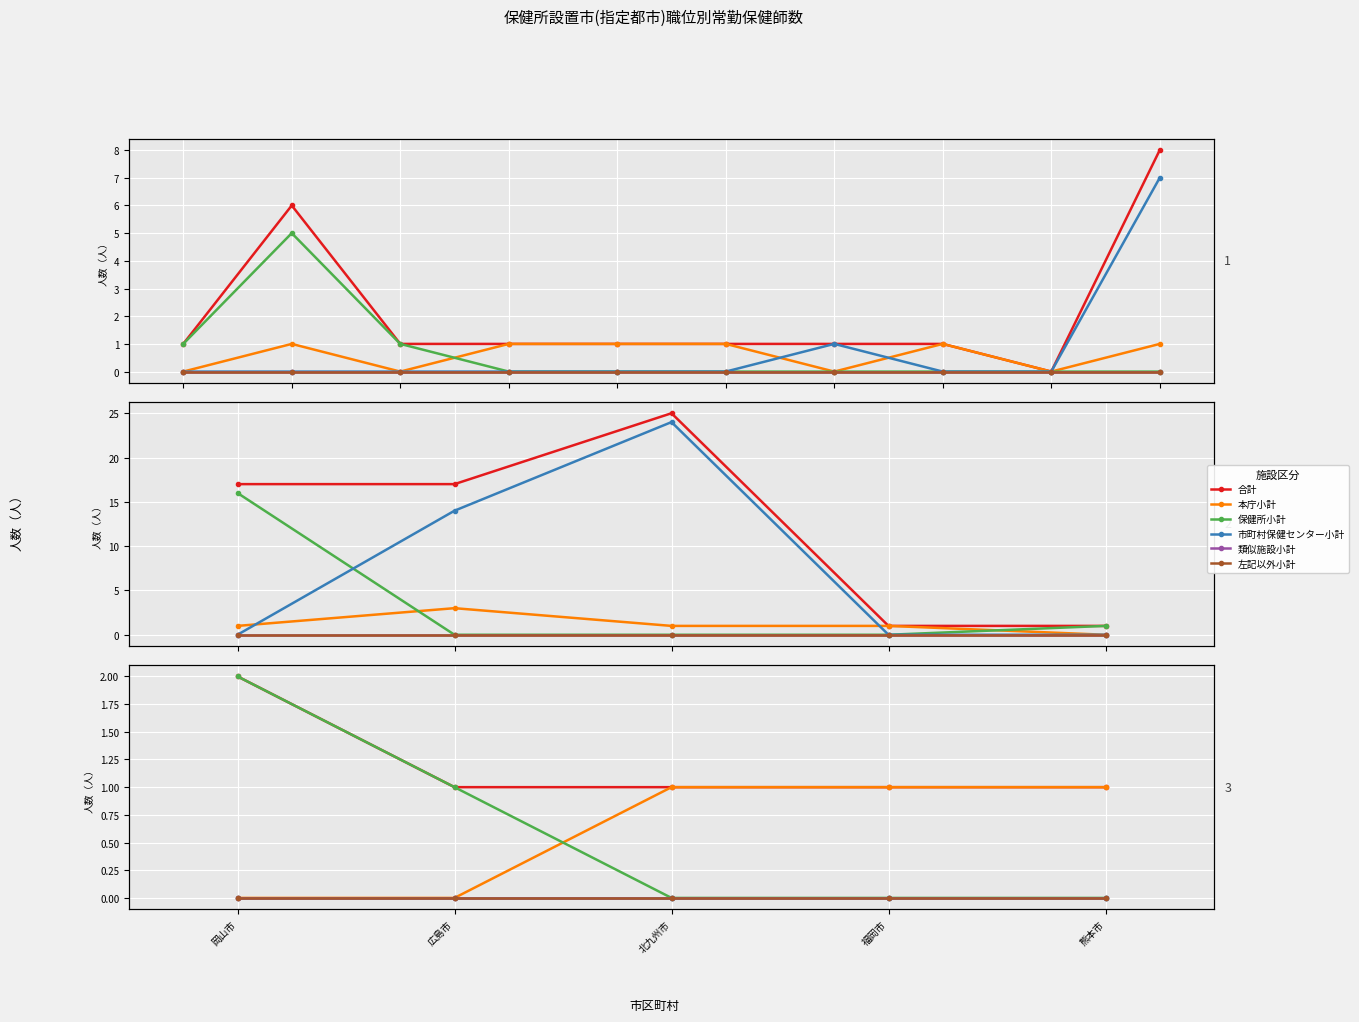

Is it true that 保健所小計 equals 0 at 広島市?

False